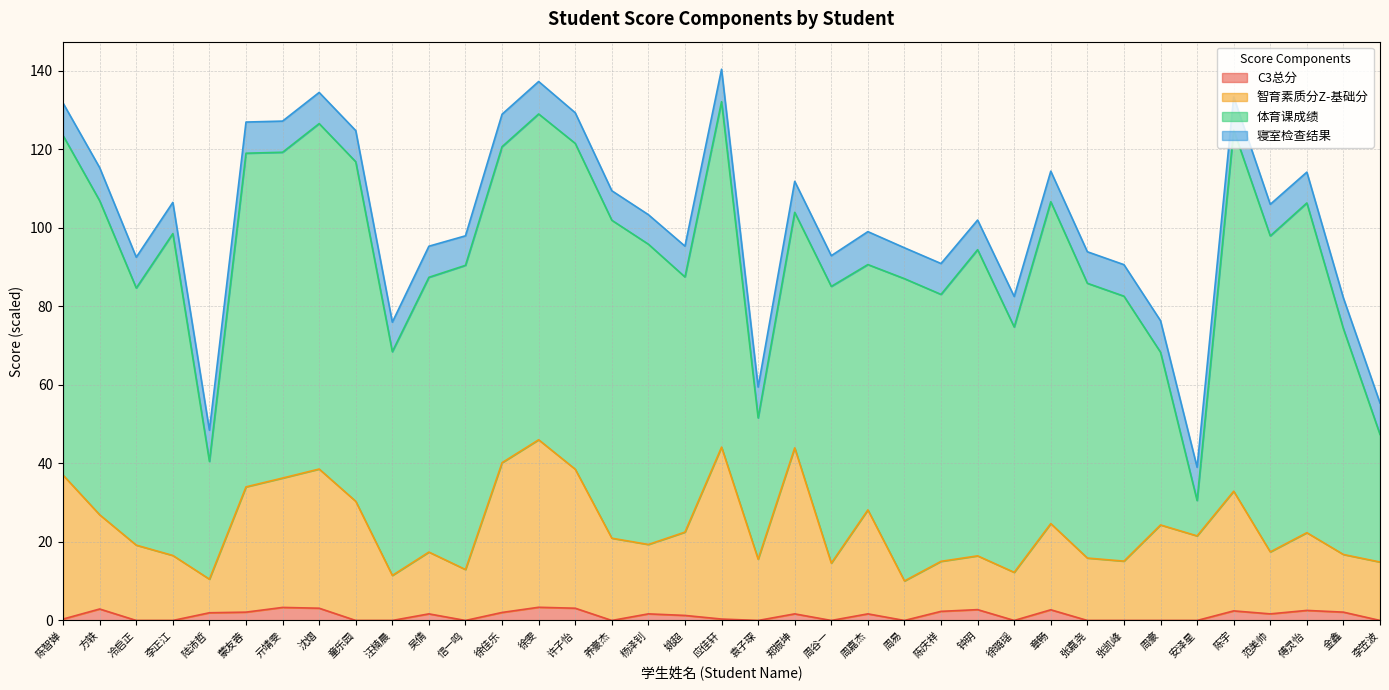

What is the label of the 25th point from the left?

陈庆祥